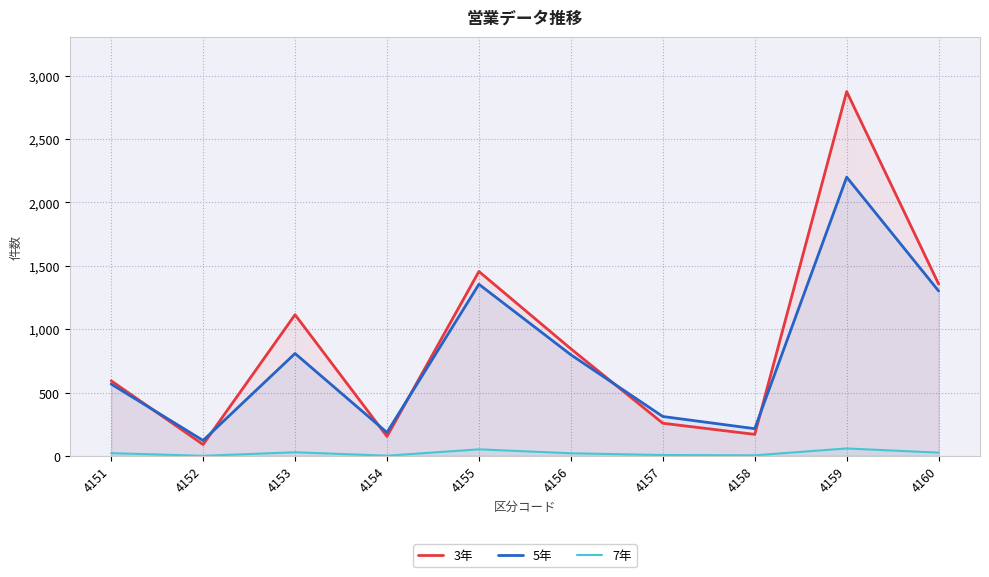

Which series has the widest spread of values?

3年